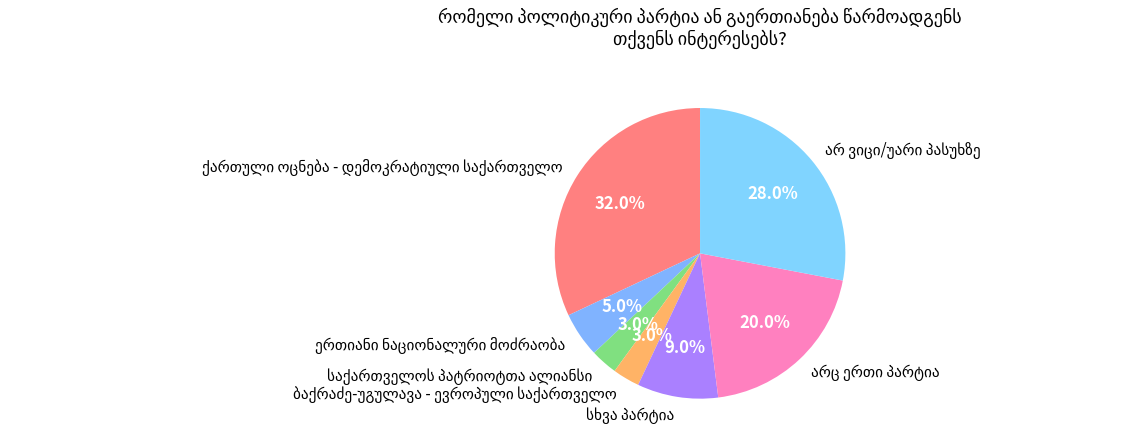

Is there any slice that represents more than half of the pie?

No